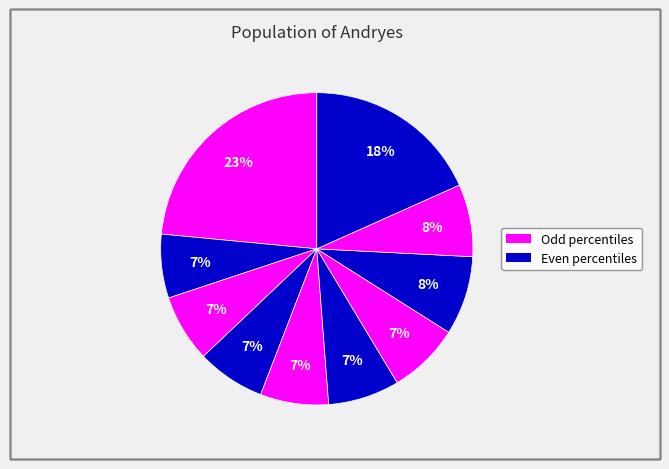

How many segments does this pie chart have?

10